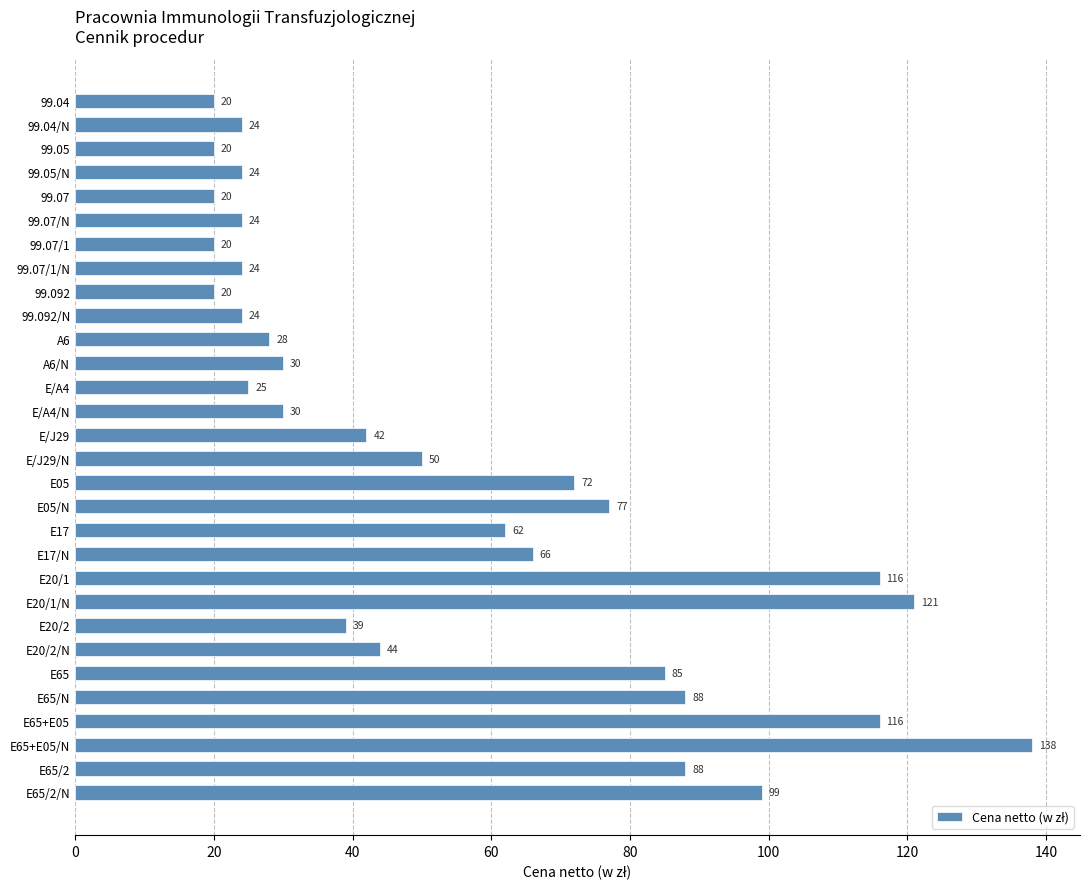

At which label is the value closest to 79?

E05/N